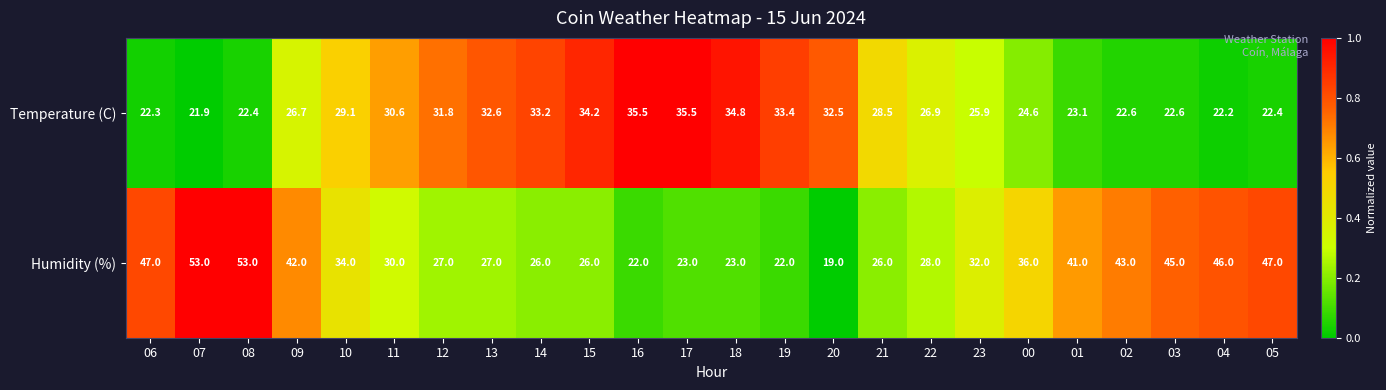

Which series has the largest total across all categories?

Humidity (%)